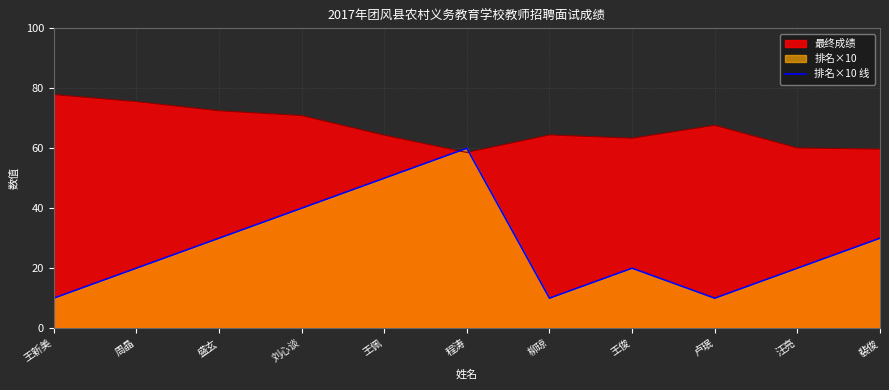

What is the spread (max minus min) of values at 盛玄?

42.5